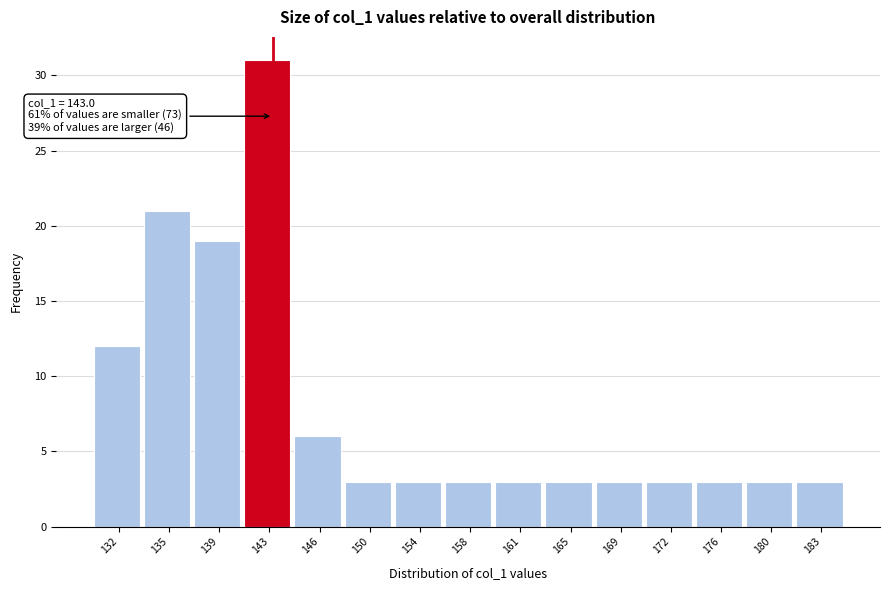

Which range on the x-axis has the tallest bar?

141.0 to 144.5